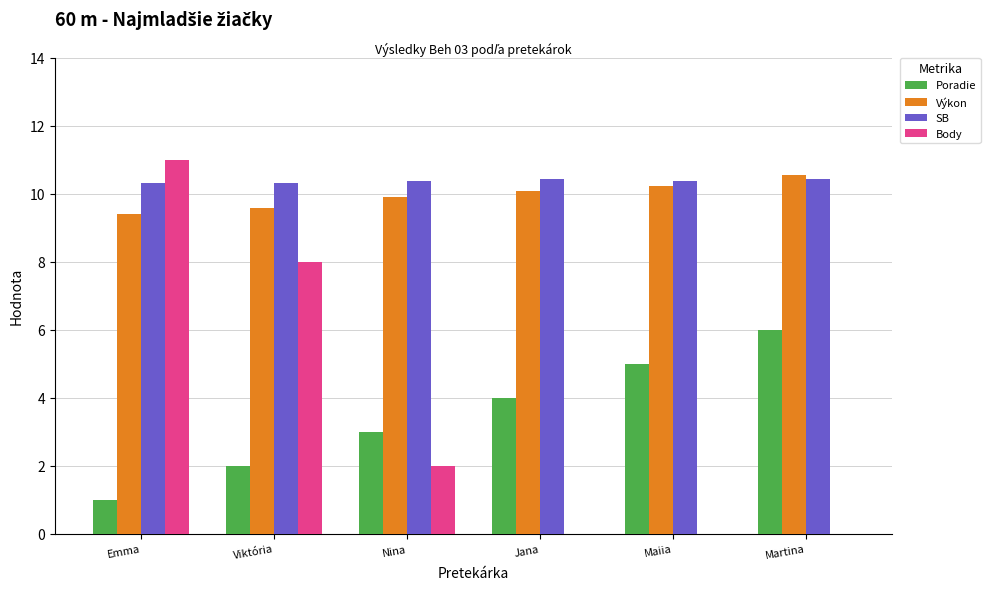

Are the bars horizontal?

No